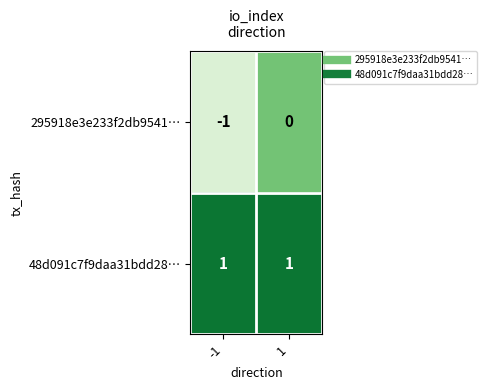

Which series has the largest range (max minus min)?

295918e3e233f2db9541…